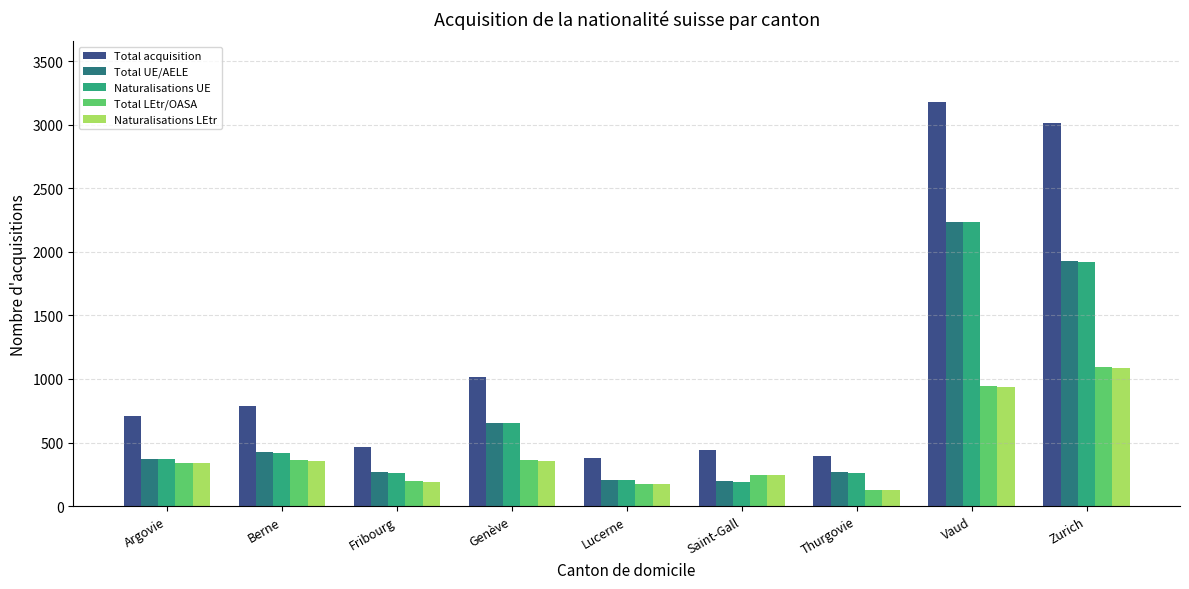

Which series has the largest total across all categories?

Total acquisition